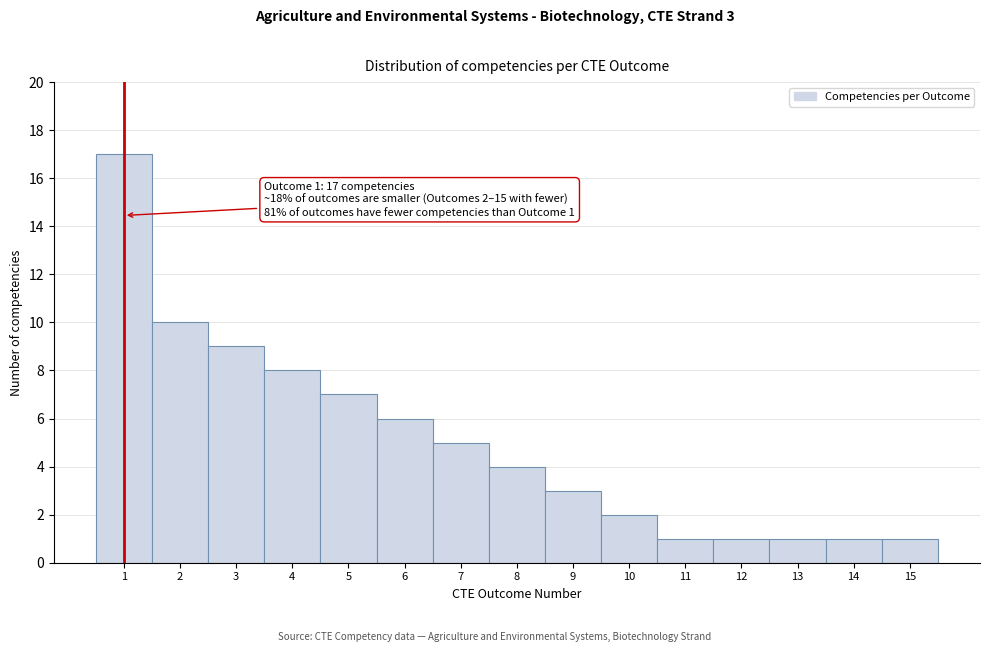

Which range on the x-axis has the tallest bar?

0.5 to 1.5